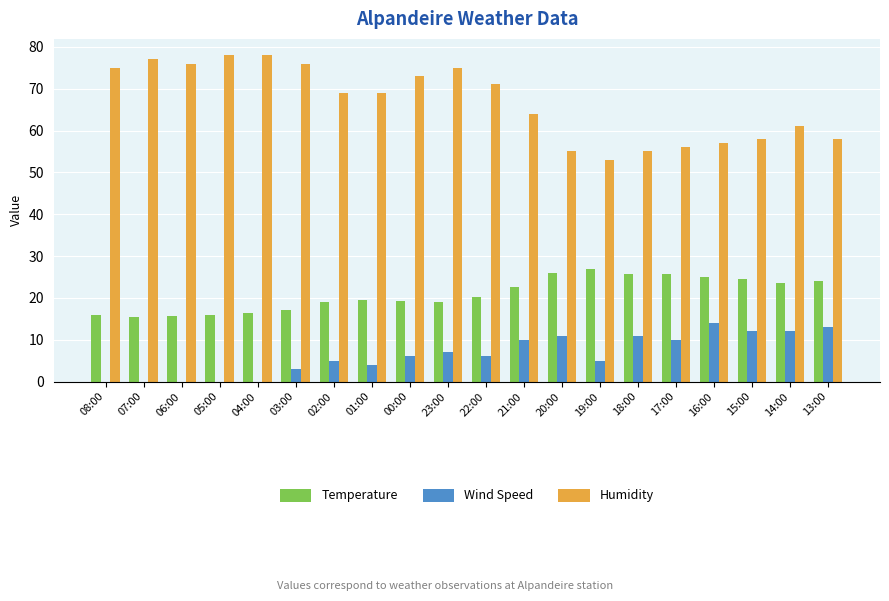

How many categories are shown in the chart?

20